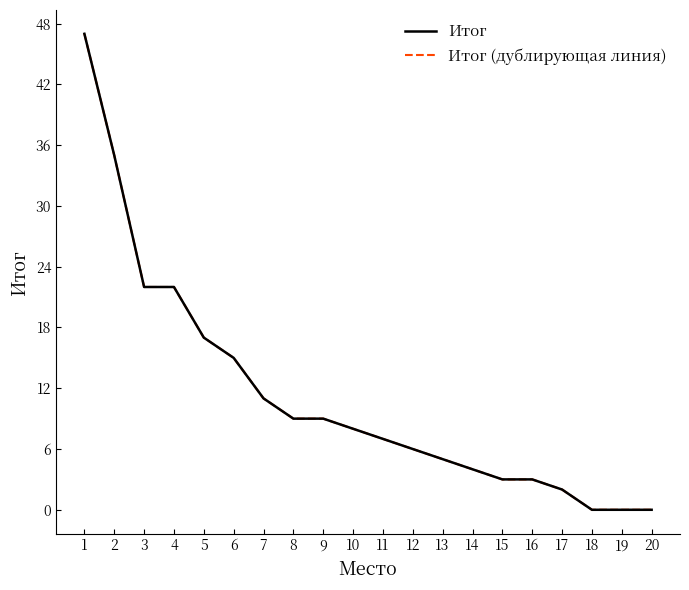

Rank the series by their maximum value, from lowest to highest.

Итог, Итог (дублирующая линия)